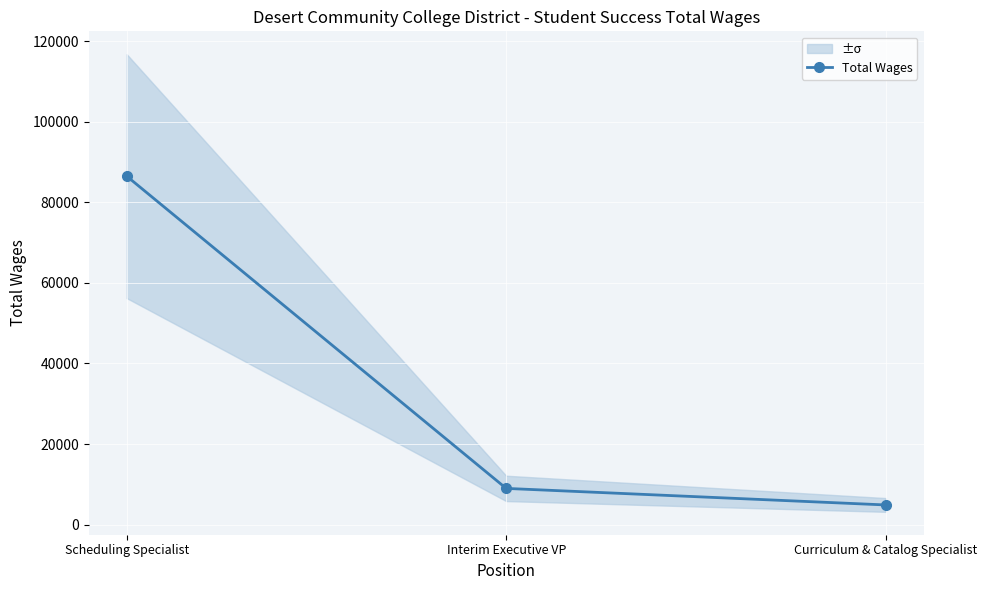

What is the change in value from Scheduling Specialist to Interim Executive VP?

-77499